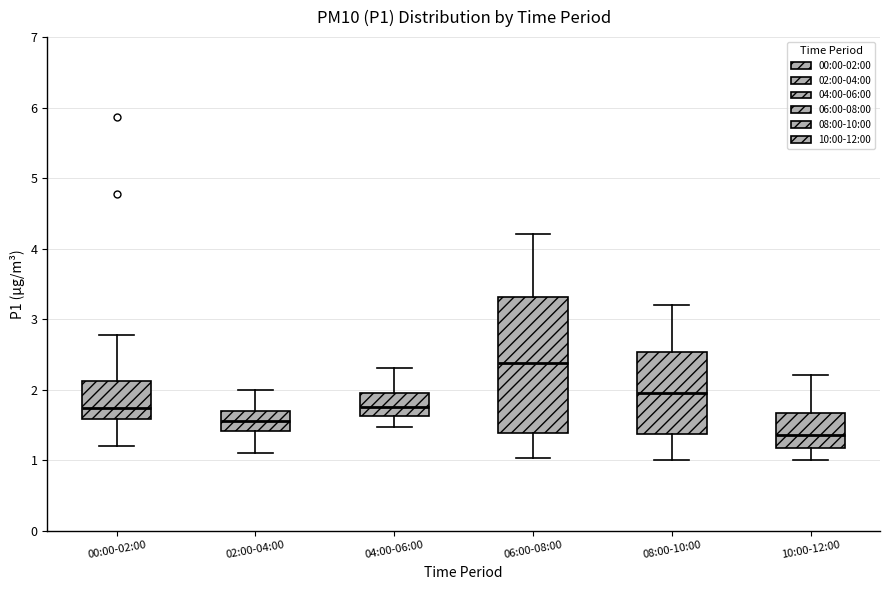

Reading left to right, read every box against the y-axis: the position of its median line, the range the box covers, and the ends of its whiskers. The values are not printed on the chart, so give them approximately, as read against the axis.

00:00-02:00: median 1.7, box 1.6 to 2.1, whiskers 1.2 to 2.8
02:00-04:00: median 1.6, box 1.4 to 1.7, whiskers 1.1 to 2.0
04:00-06:00: median 1.8, box 1.6 to 2.0, whiskers 1.5 to 2.3
06:00-08:00: median 2.4, box 1.4 to 3.3, whiskers 1.0 to 4.2
08:00-10:00: median 2.0, box 1.4 to 2.5, whiskers 1.0 to 3.2
10:00-12:00: median 1.4, box 1.2 to 1.7, whiskers 1.0 to 2.2